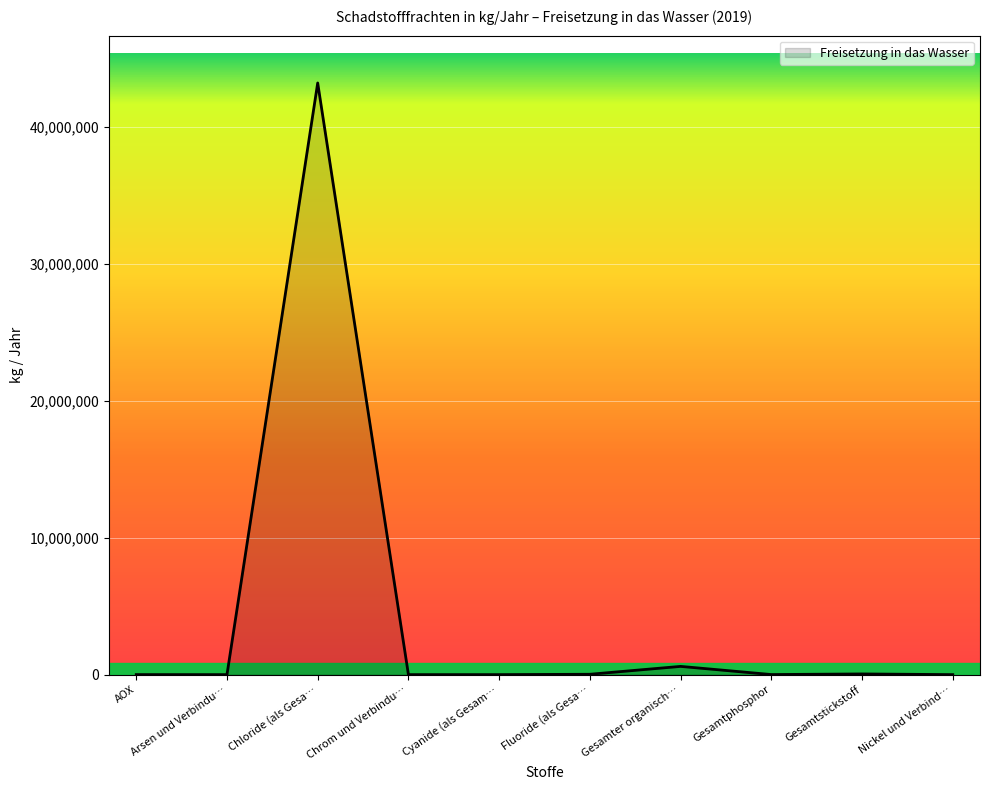

What is the greatest value displayed?

43200000